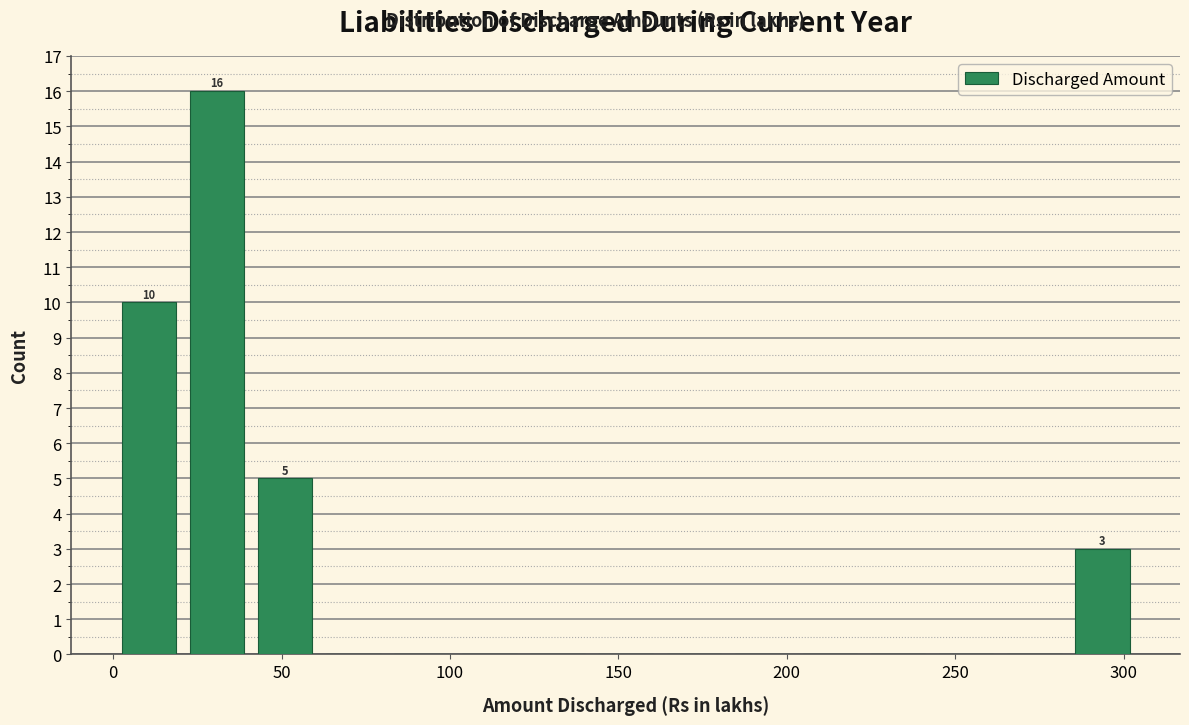

Over which range of the x-axis is the bar tallest?

20 to 40